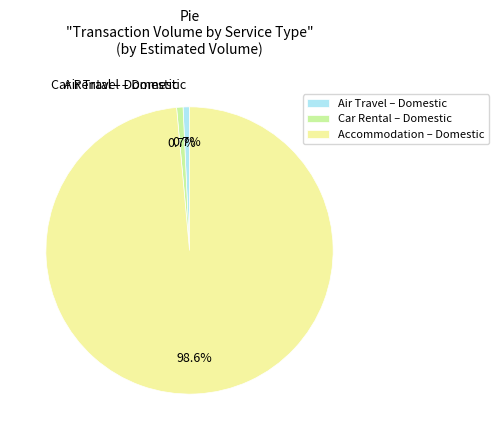

What percentage is the Air Travel – Domestic slice, to the nearest percent?

1%